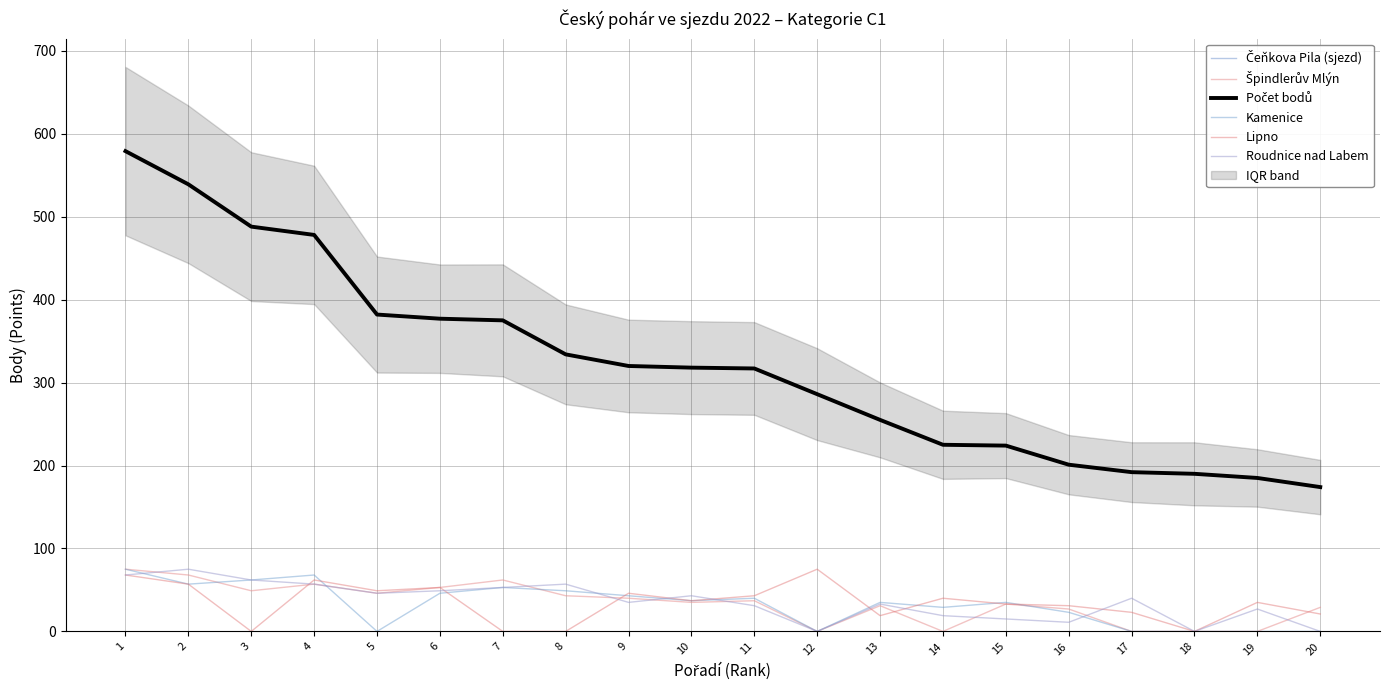

What is the value of the Počet bodů point at the 11th from the left?

317